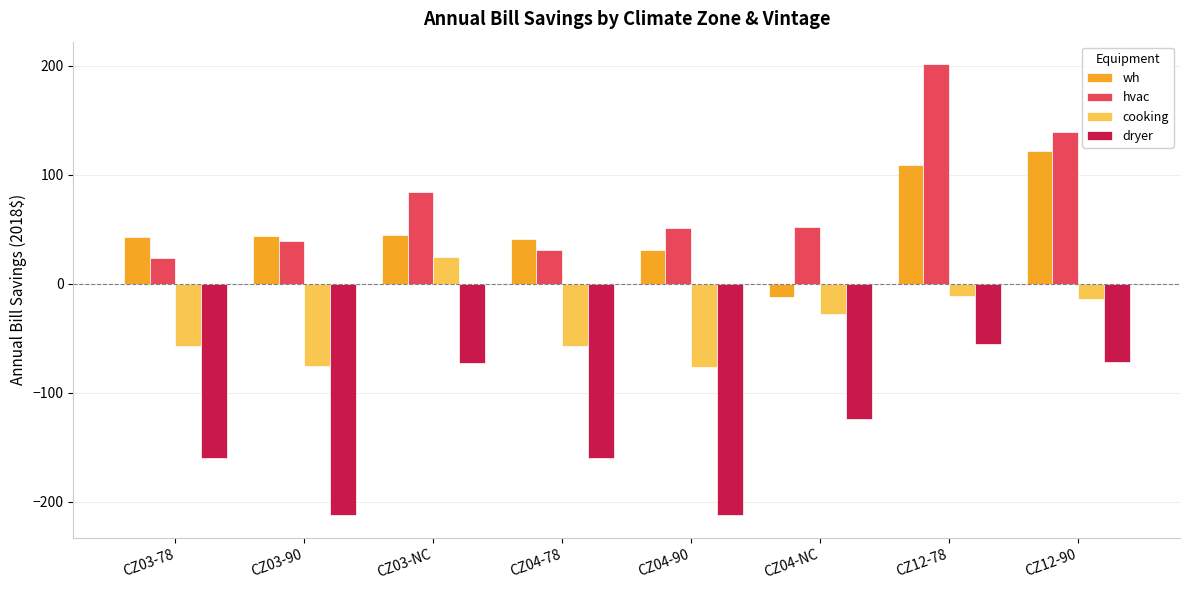

What is the label of the 2nd bar from the right?

CZ12-78